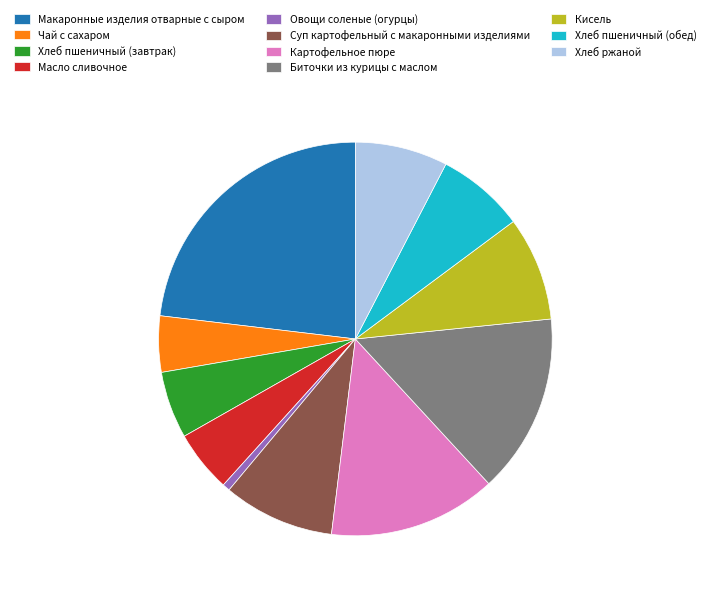

What is the ratio of the value at Хлеб пшеничный (обед) to the value at Хлеб пшеничный (завтрак)?

1.3